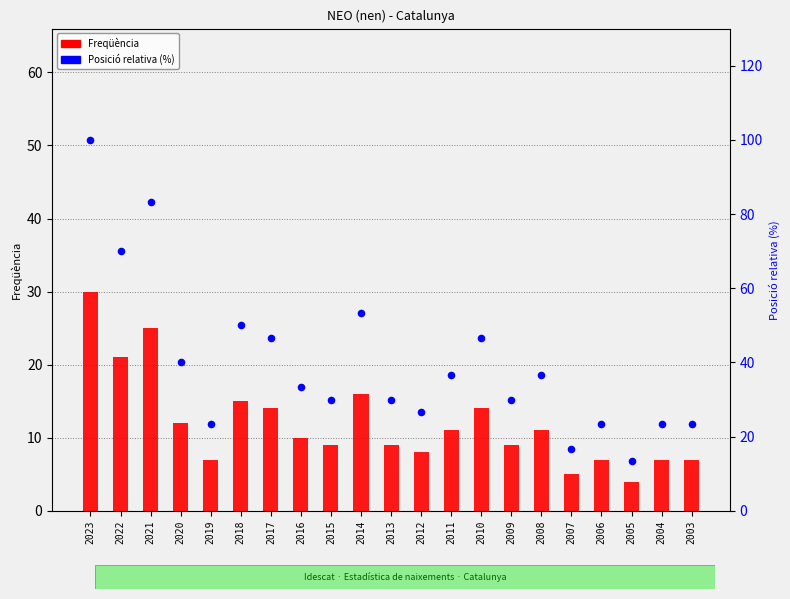

Which series contains the lowest Y value?

Freqüència